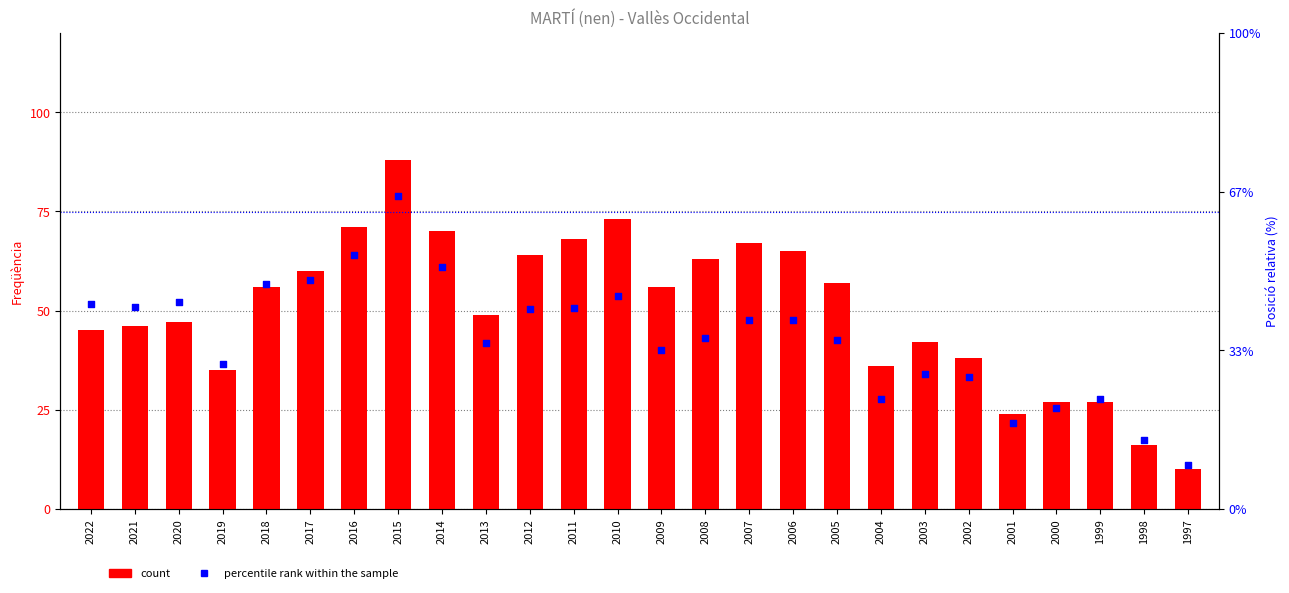

At how many categories does at least one series exceed 47?

14